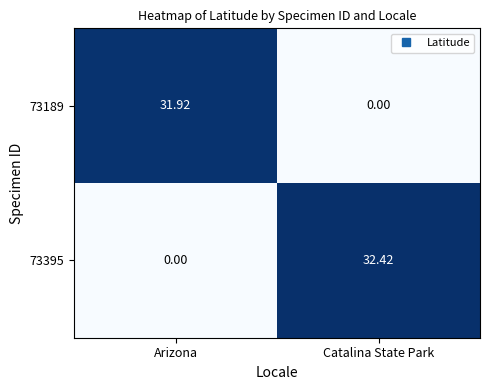

At which category is the sum across all series the highest?

Catalina State Park